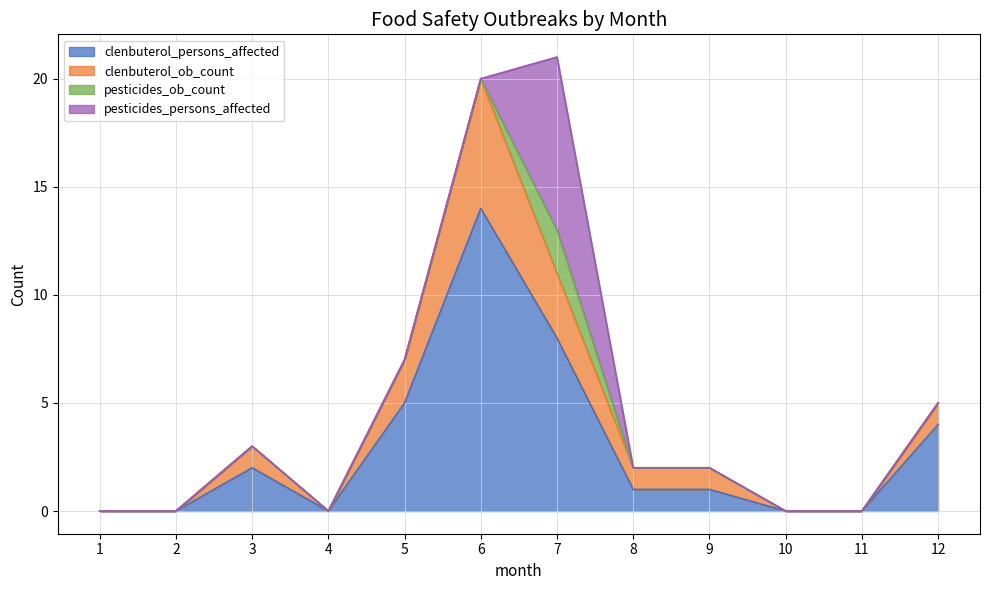

The value of clenbuterol_persons_affected at 7 is 4. True or false?

False